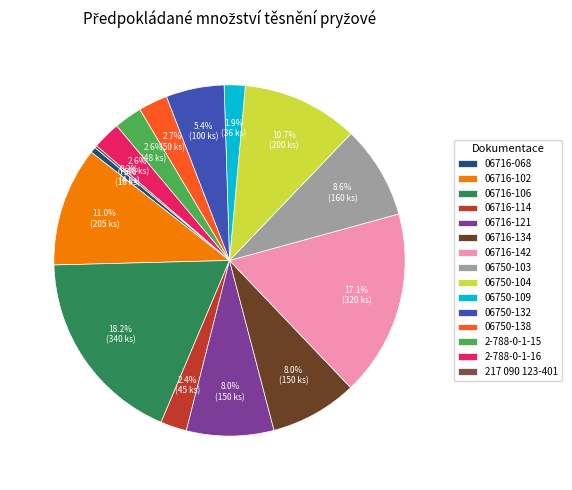

To the nearest percent, what is the combined percentage of 06716-102 and 06750-138?

14%